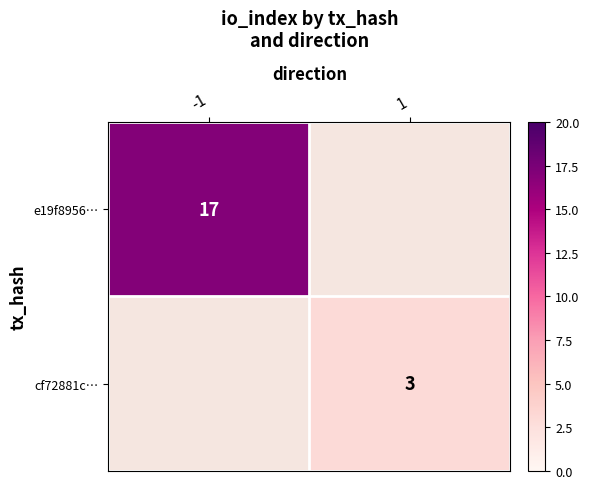

True or false: e19f8956… has a value of 17 at -1.

True